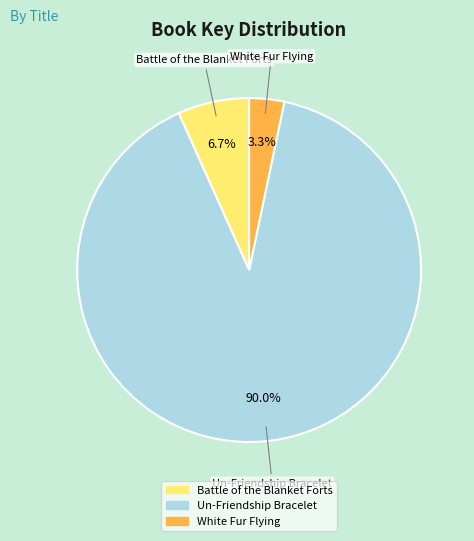

What percentage do Battle of the Blanket Forts and Un-Friendship Bracelet together represent?

96.7%